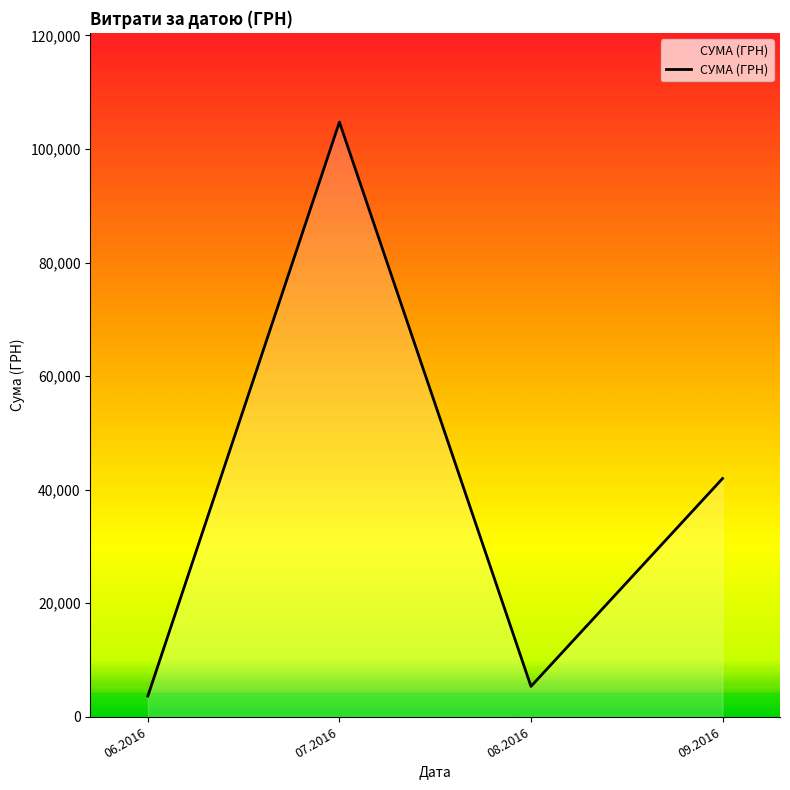

Reading left to right, list all the values displayed in this chart.

3665.0	104740.3	5350.6	41960.5